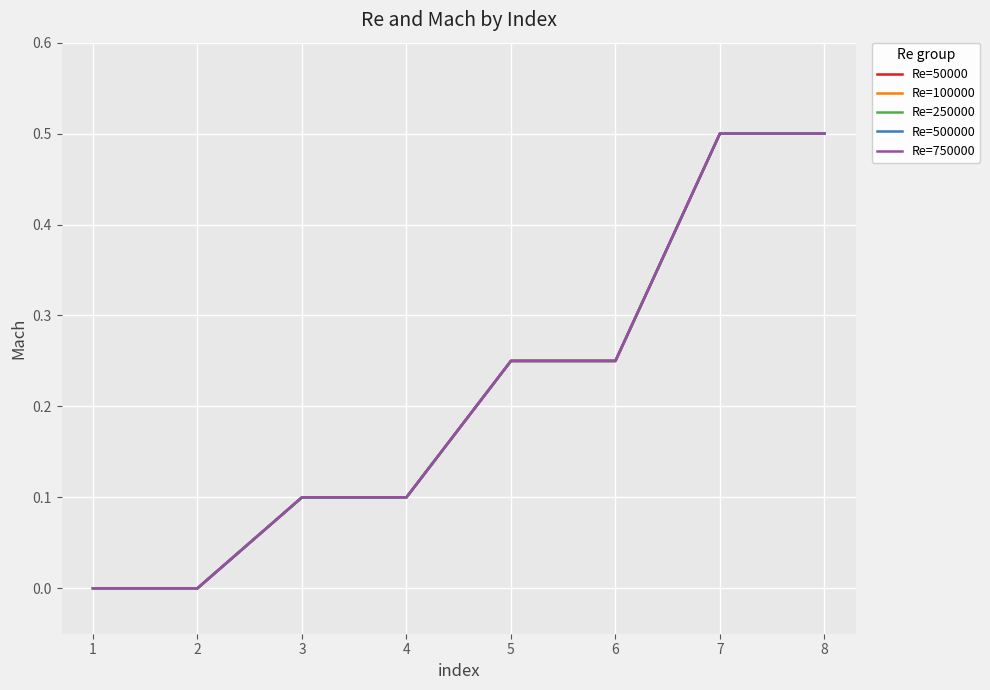

Is this an area chart (filled region under the line)?

No